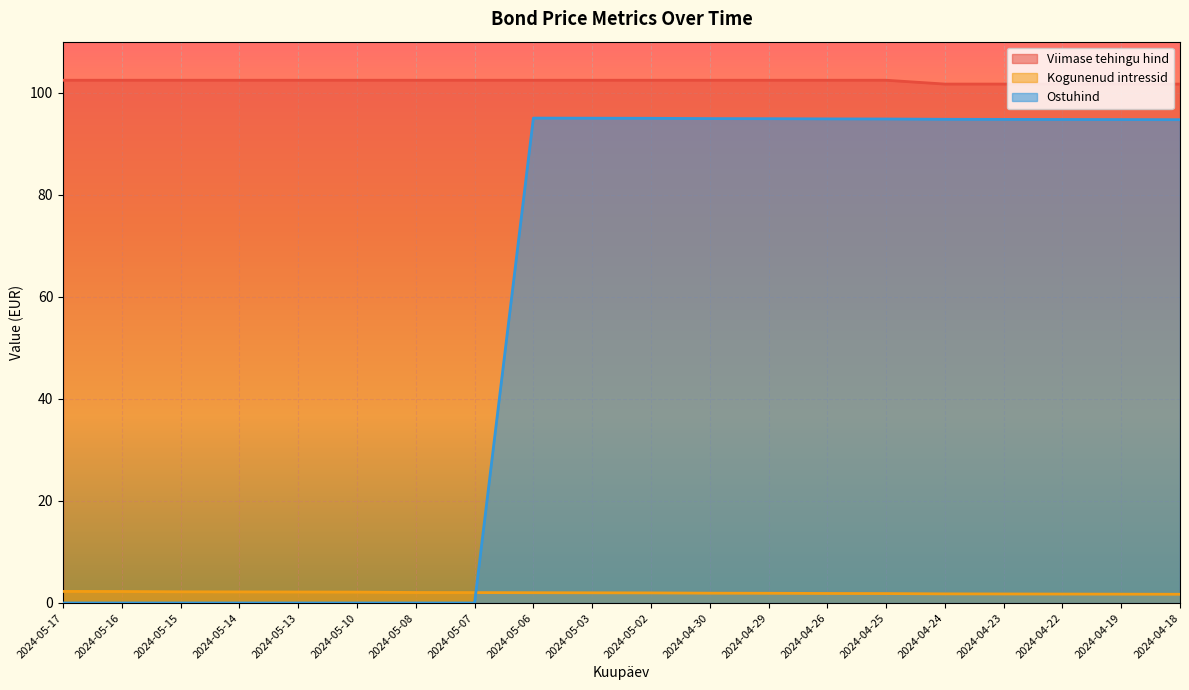

True or false: Viimase tehingu hind has more than 0 points higher than both neighbors.

False